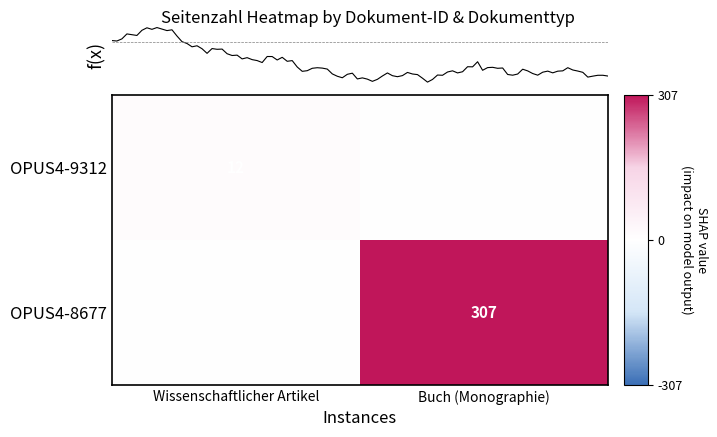

Which has a higher value, Wissenschaftlicher Artikel or Buch (Monographie)?

Wissenschaftlicher Artikel